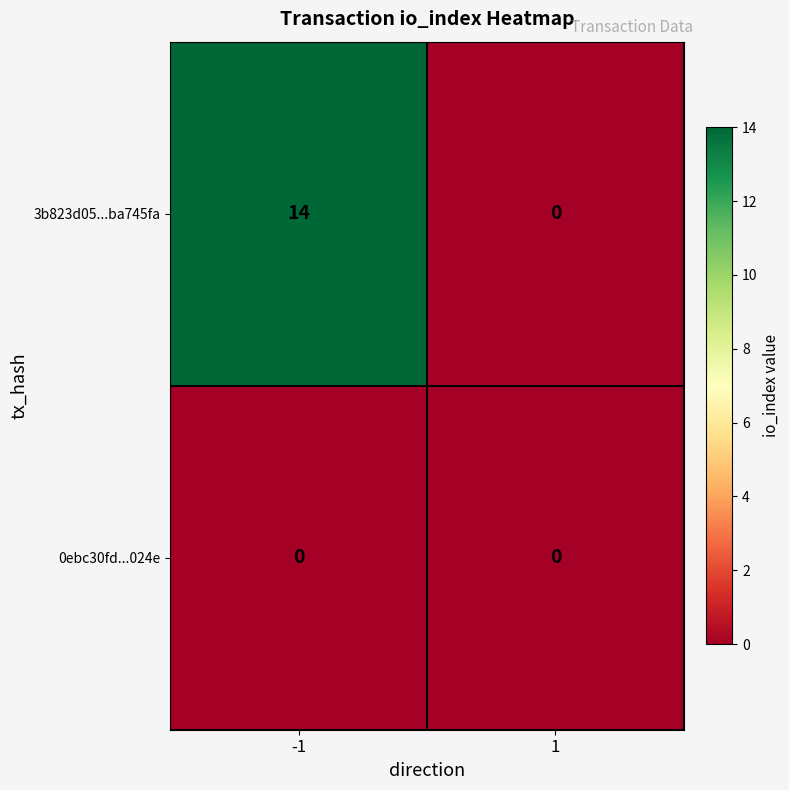

How many distinct data groups are displayed?

2